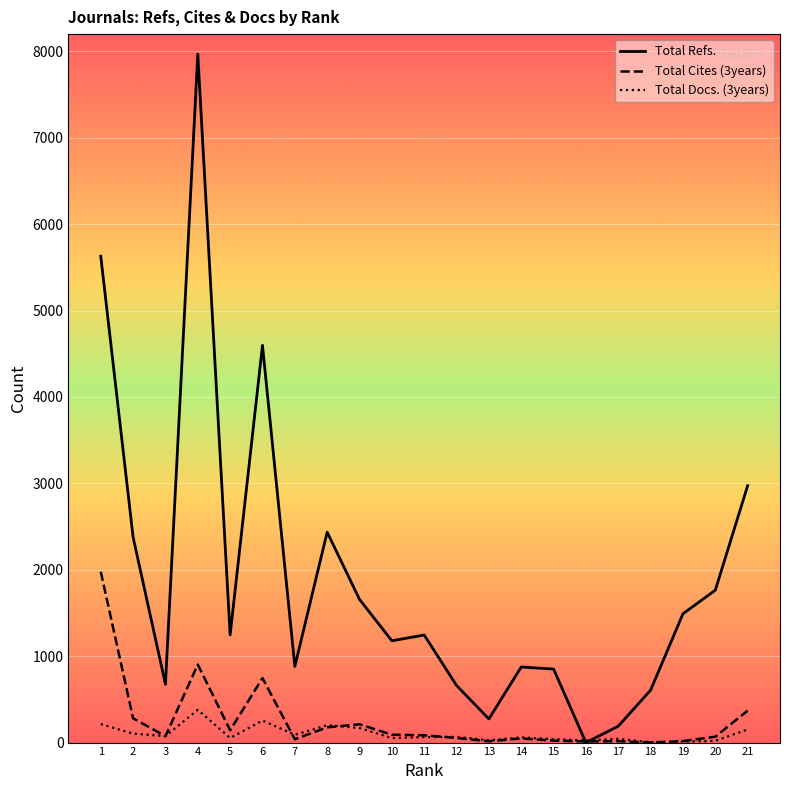

Which series has the largest total across all categories?

Total Refs.